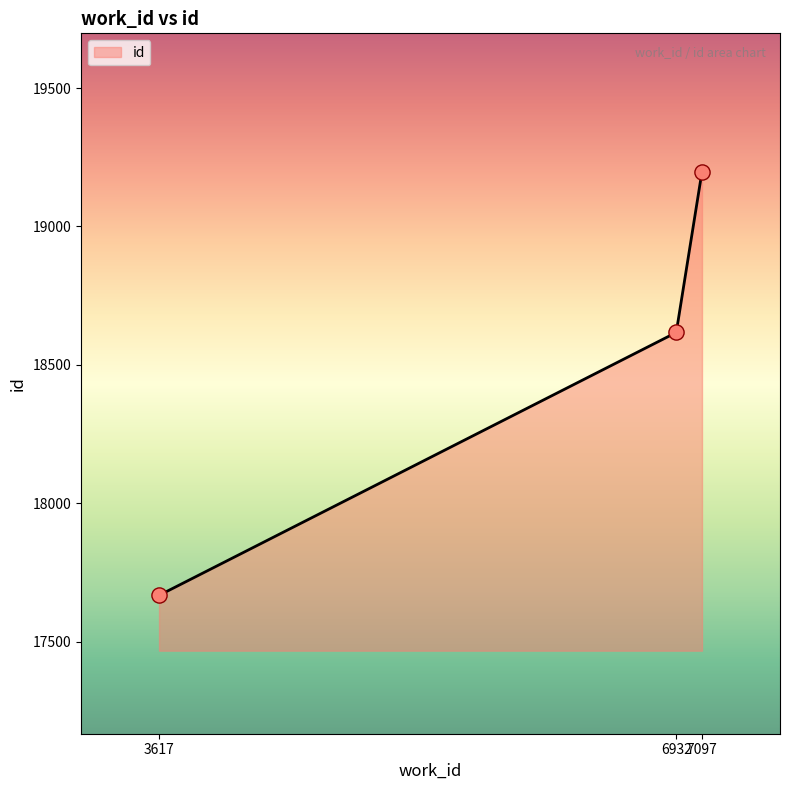

Approximately how many times larger is the value at 3617 compared to 6932?

0.9